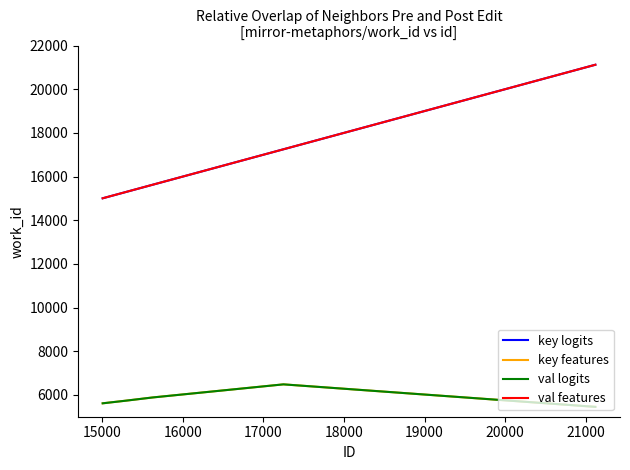

True or false: val logits has more than 0 interior local peaks.

True